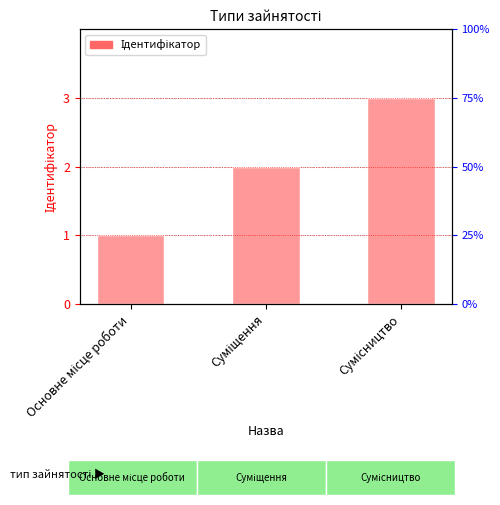

What is the difference between the maximum and minimum values?

2